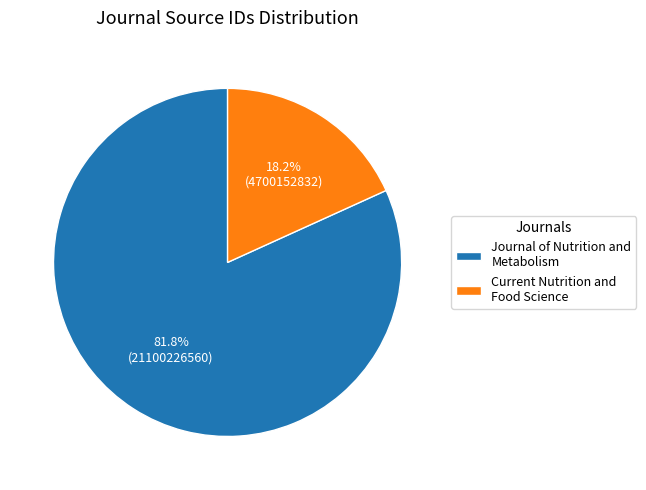

How many slices are in this pie chart?

2